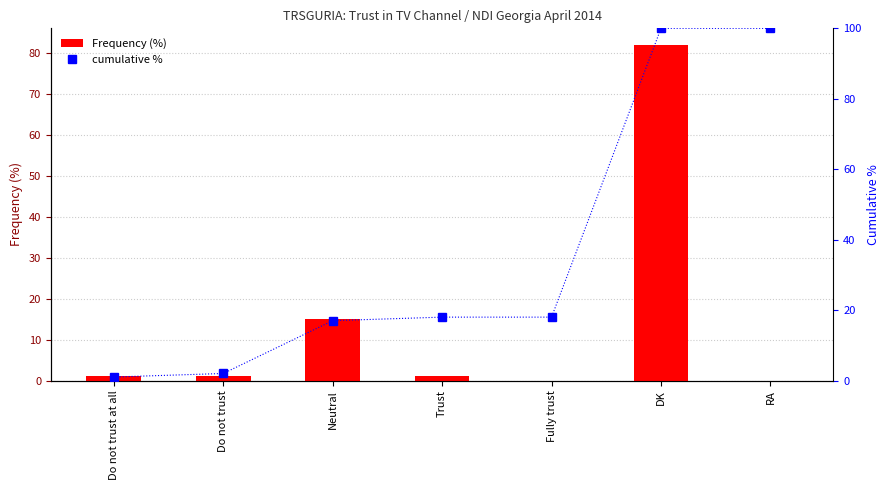

The cumulative % series shows 7 at Neutral. True or false?

False